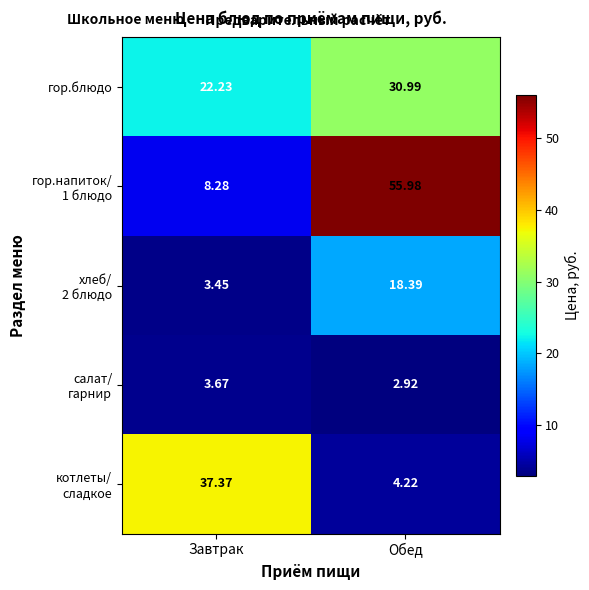

At which label does гор.блюдо reach its peak?

Обед